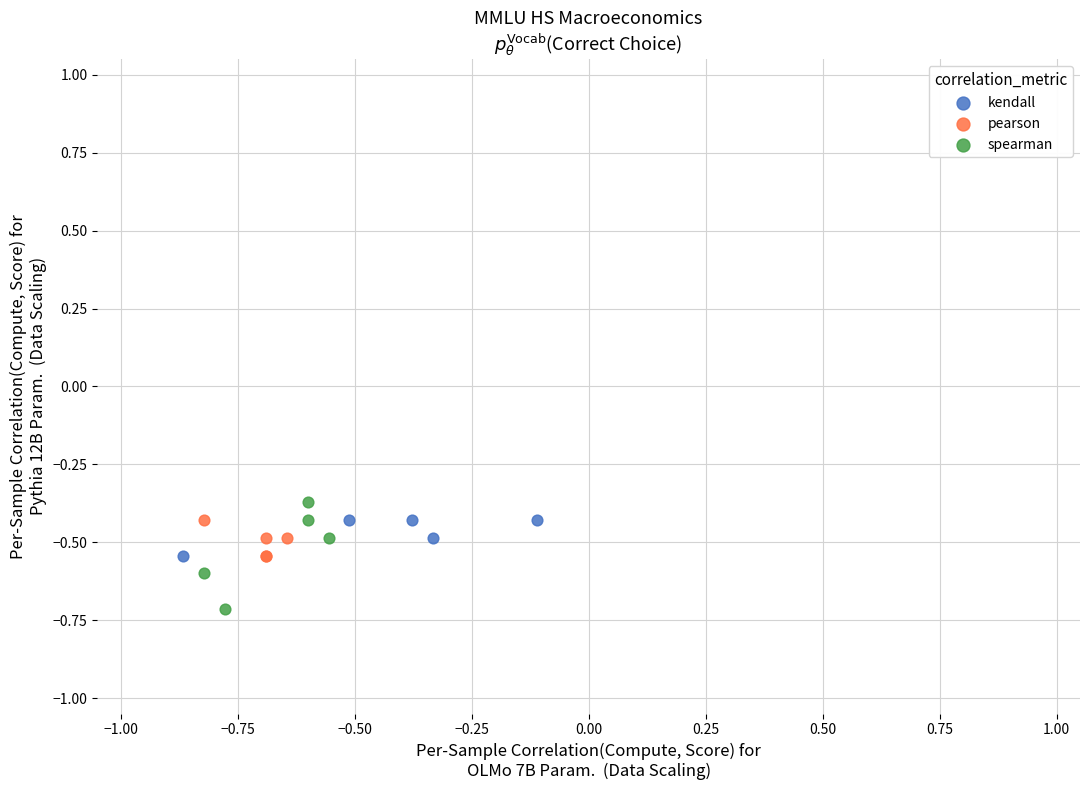

Which series reaches the minimum Y coordinate?

spearman